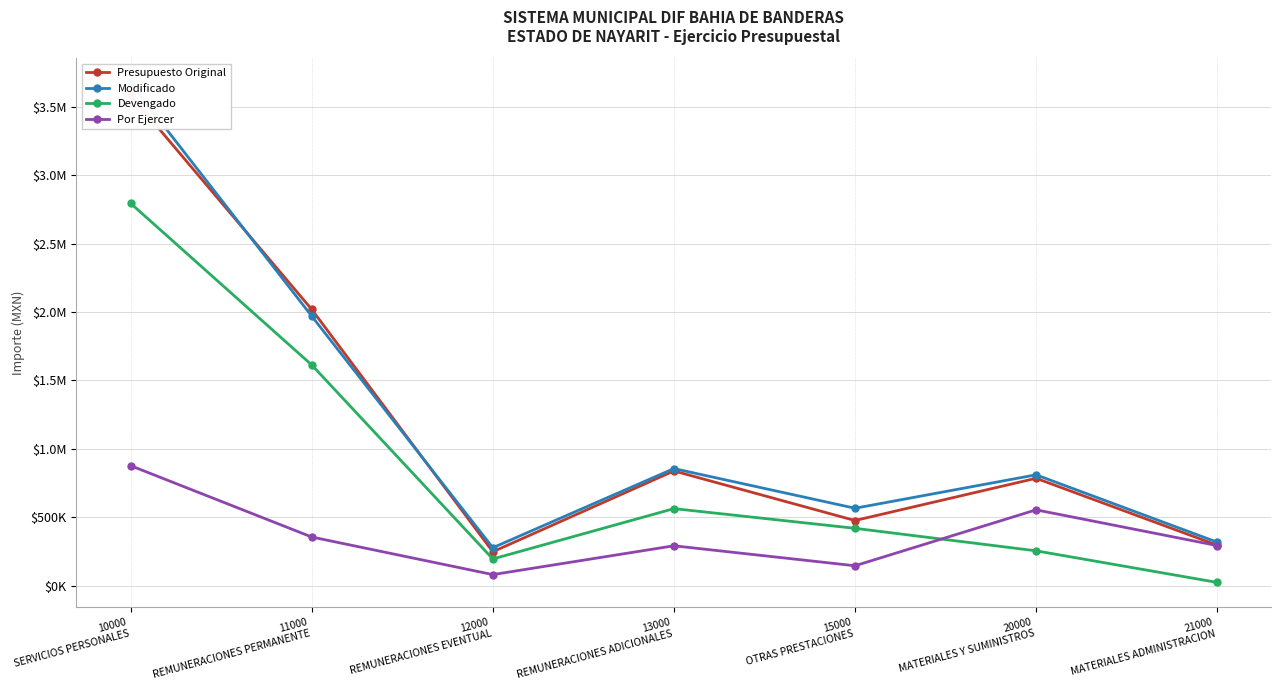

Which category has the highest value in the Devengado series?

10000
SERVICIOS PERSONALES